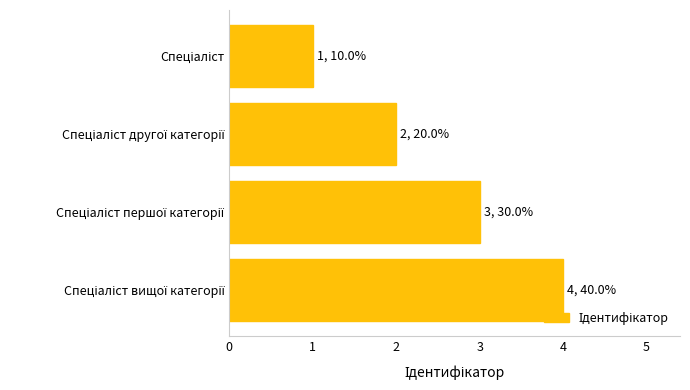

What is the difference between the maximum and minimum values?

3